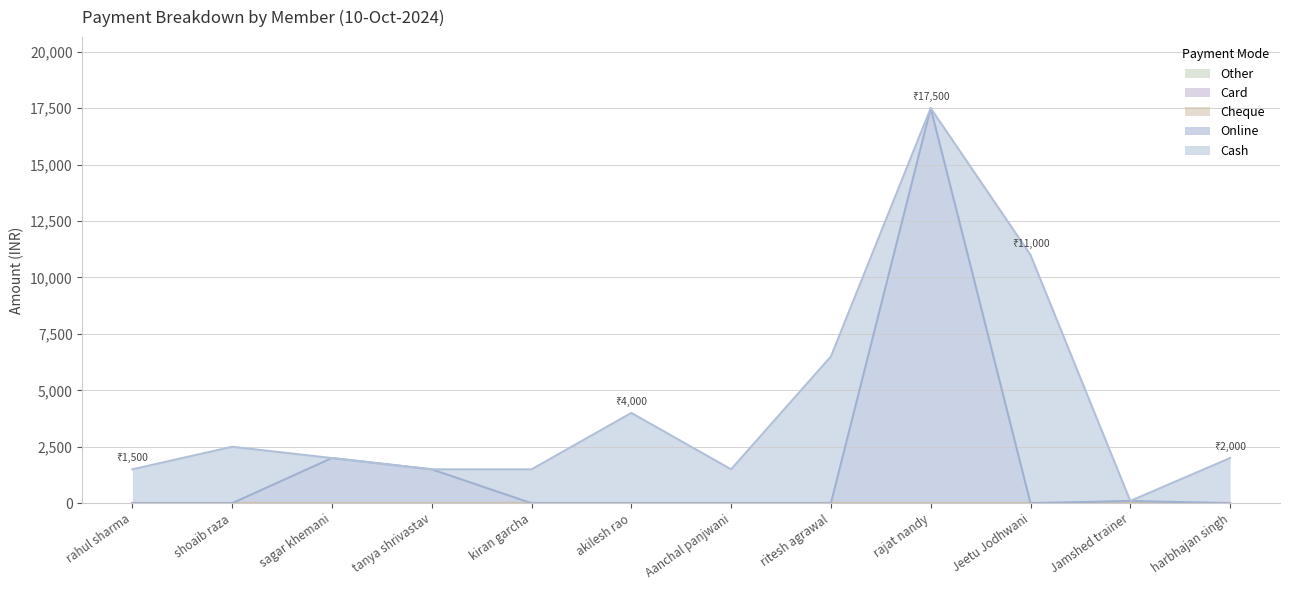

What are all the series names shown in the legend?

Cash, Online, Card, Cheque, Other